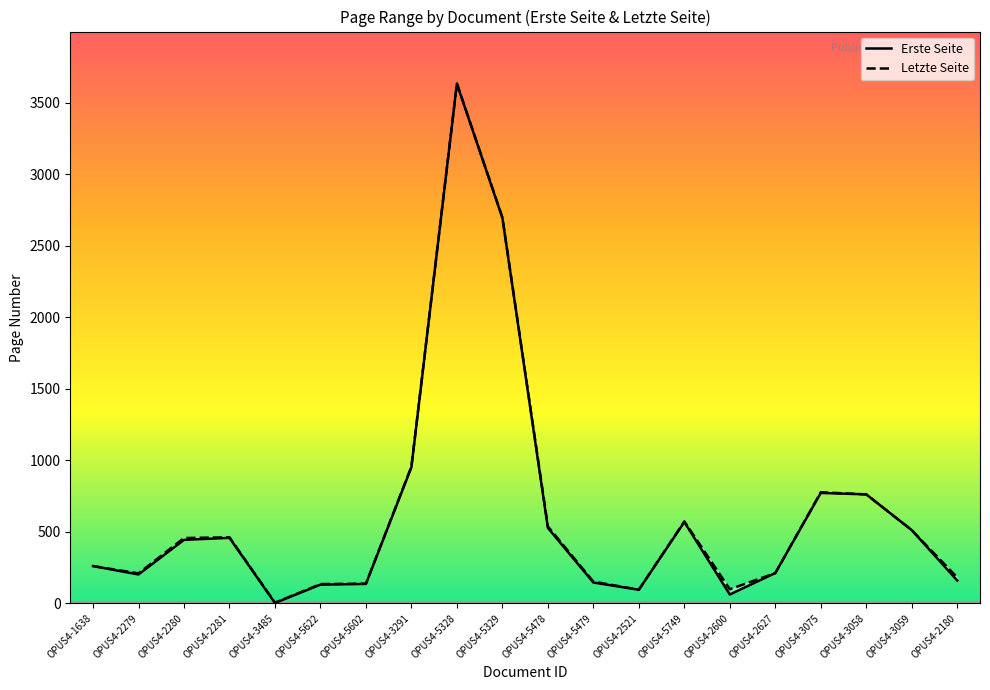

At how many categories does at least one series exceed 976?

2